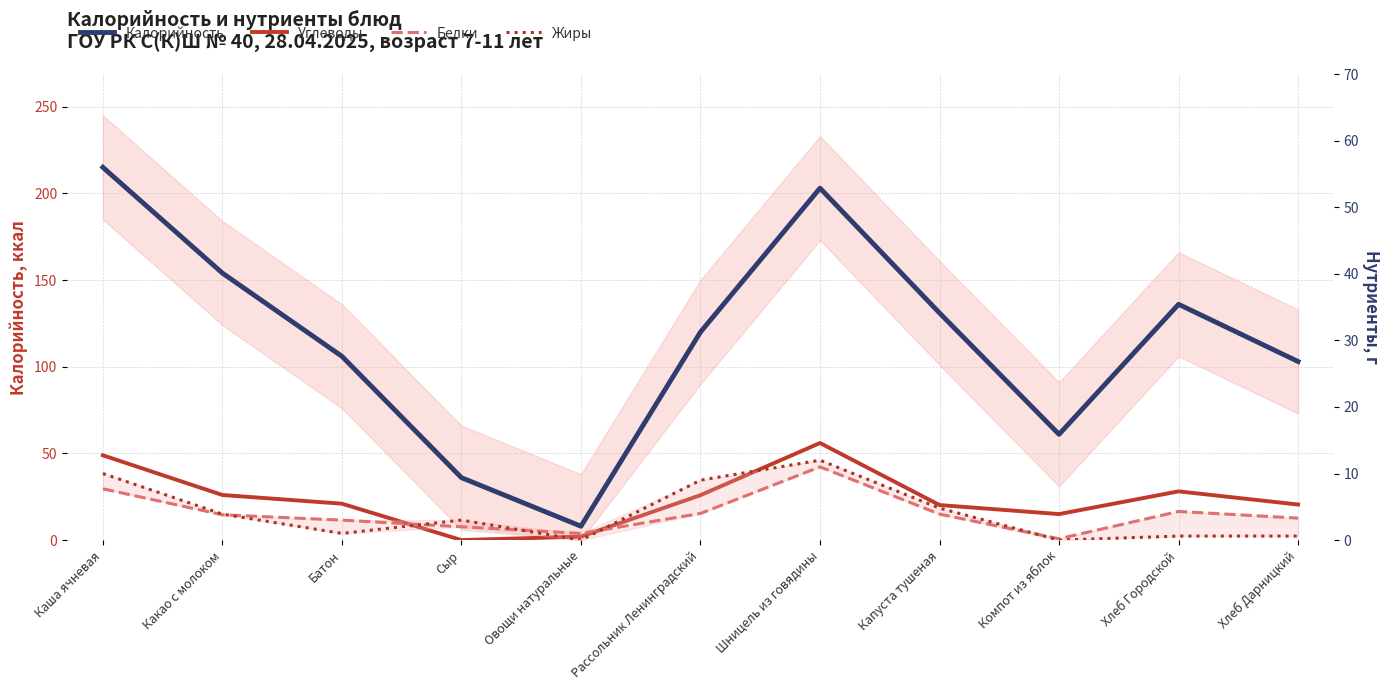

Which series has the widest spread of values?

Калорийность